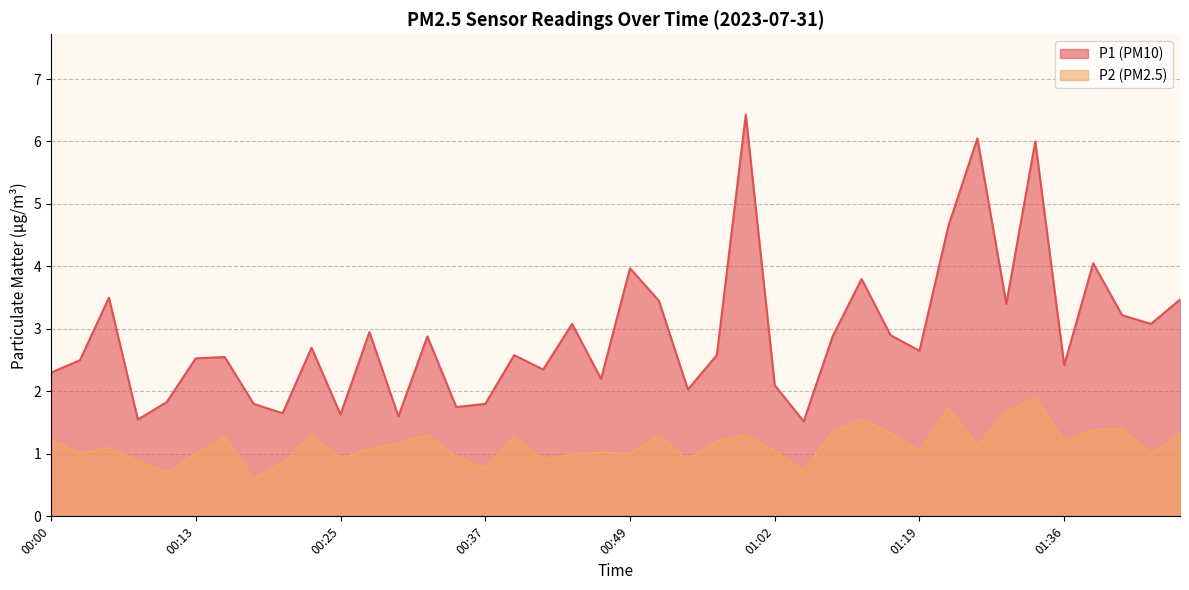

What is the difference between the P1 values at 00:45 and 01:22?

1.6